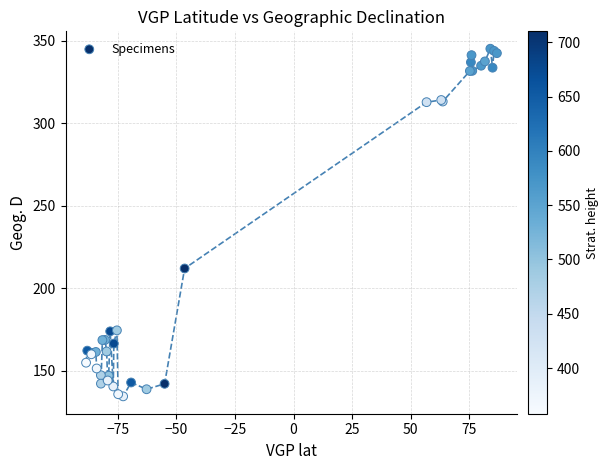

What Y value in the scatter plot is closest to 239?

211.9